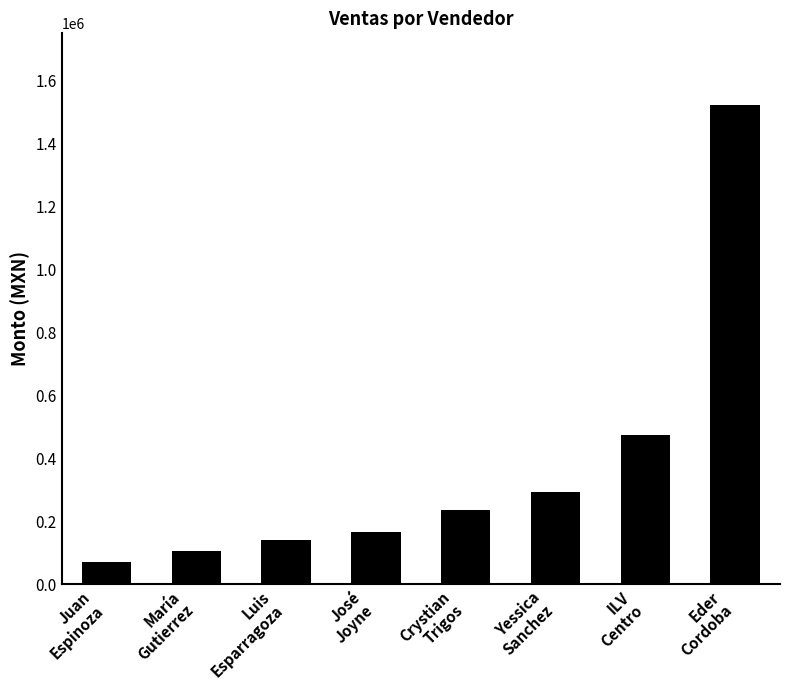

Are the bars grouped side by side (vs. stacked)?

No